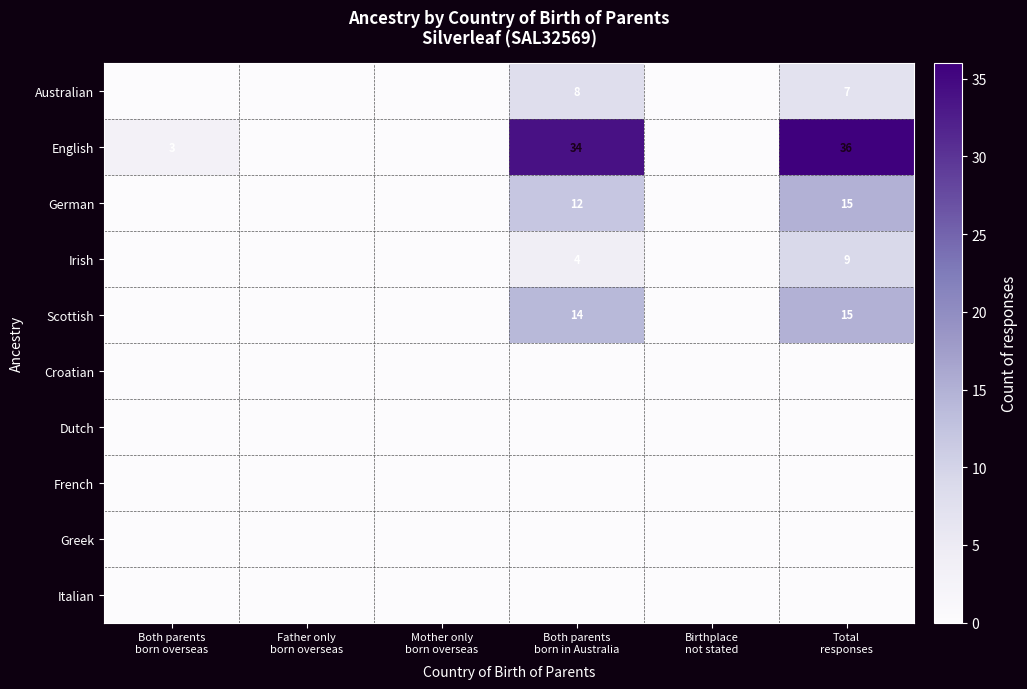

List the series in order of their peak value, lowest first.

Croatian, Dutch, French, Greek, Italian, Australian, Irish, German, Scottish, English